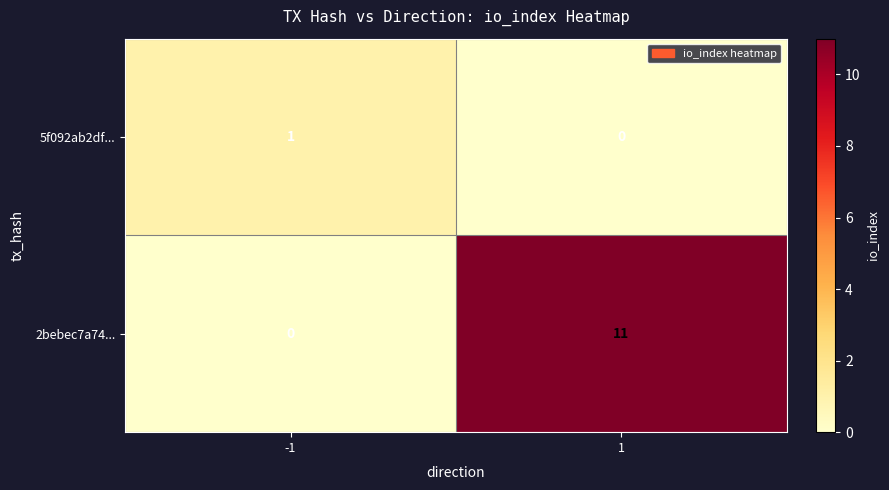

Which series has the largest total across all categories?

2bebec7a74...